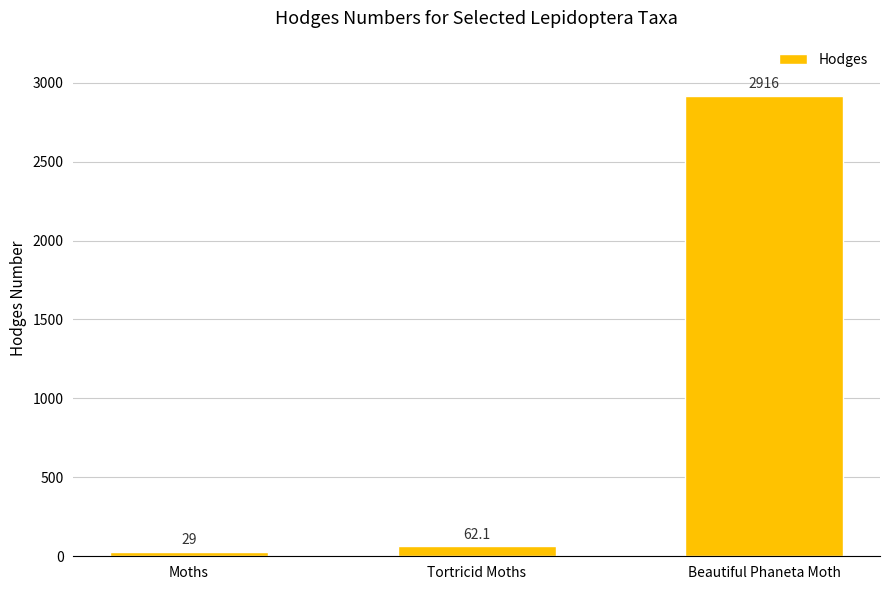

At which label is the value closest to 1472?

Tortricid Moths